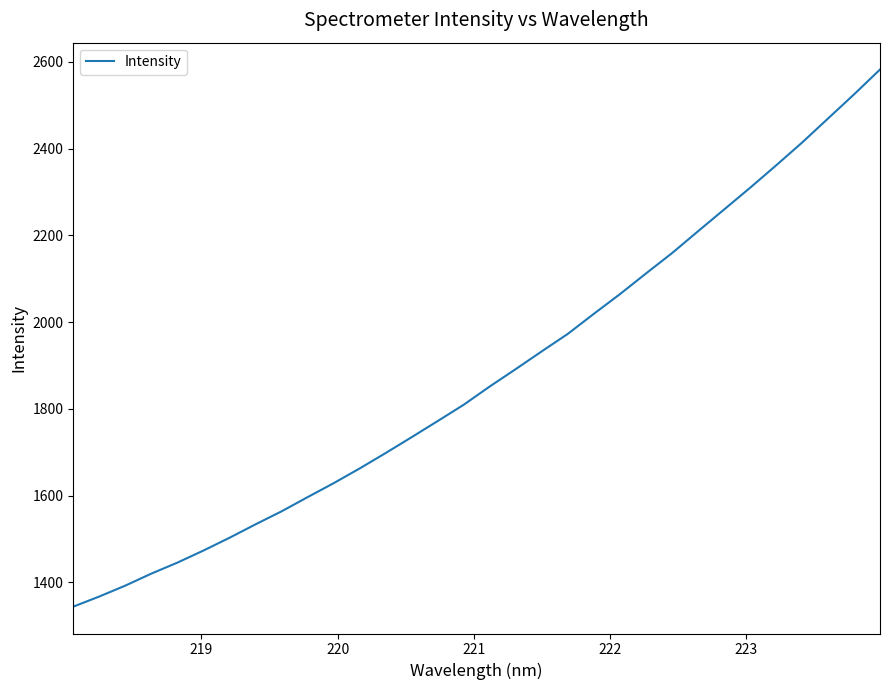

True or false: the data has more than 0 interior local peaks.

False